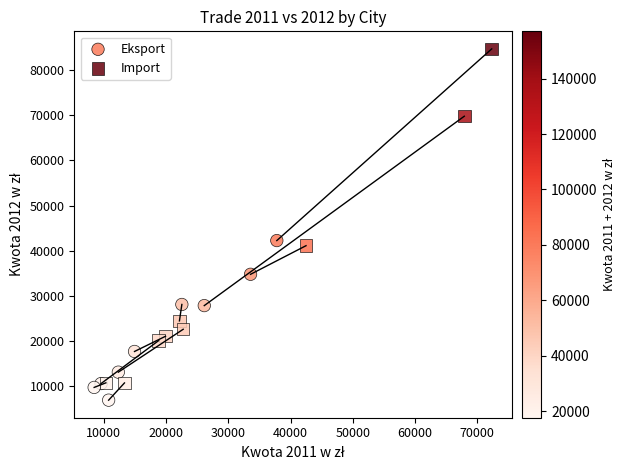

Which series contains the highest Y value?

Import